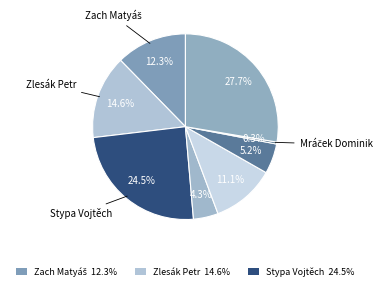

Count the number of slices in the pie.

8